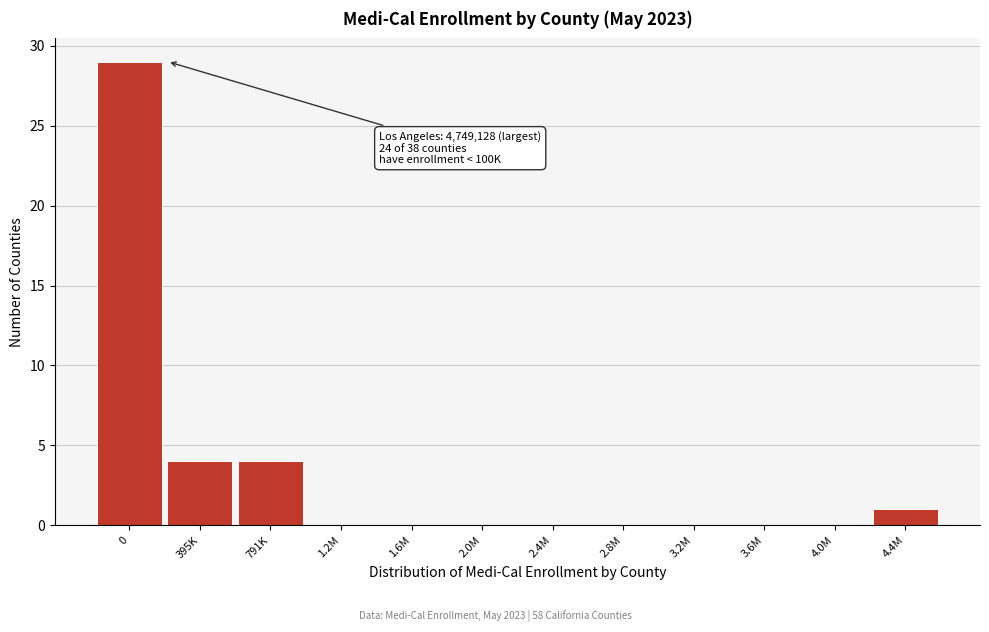

Reading left to right, extract all data points from this chart.

0=29	395K=4	791K=4	1.2M=0	1.6M=0	2.0M=0	2.4M=0	2.8M=0	3.2M=0	3.6M=0	4.0M=0	4.4M=1